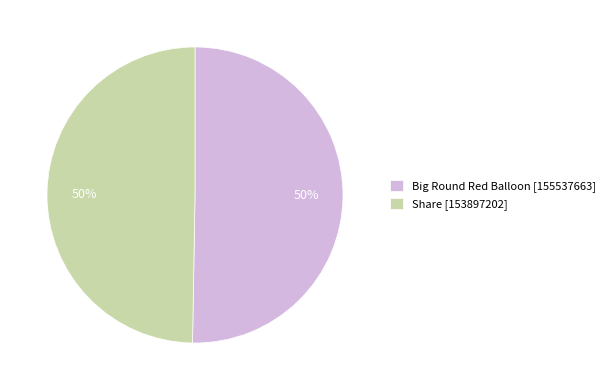

To the nearest percent, what is the average slice percentage?

50%